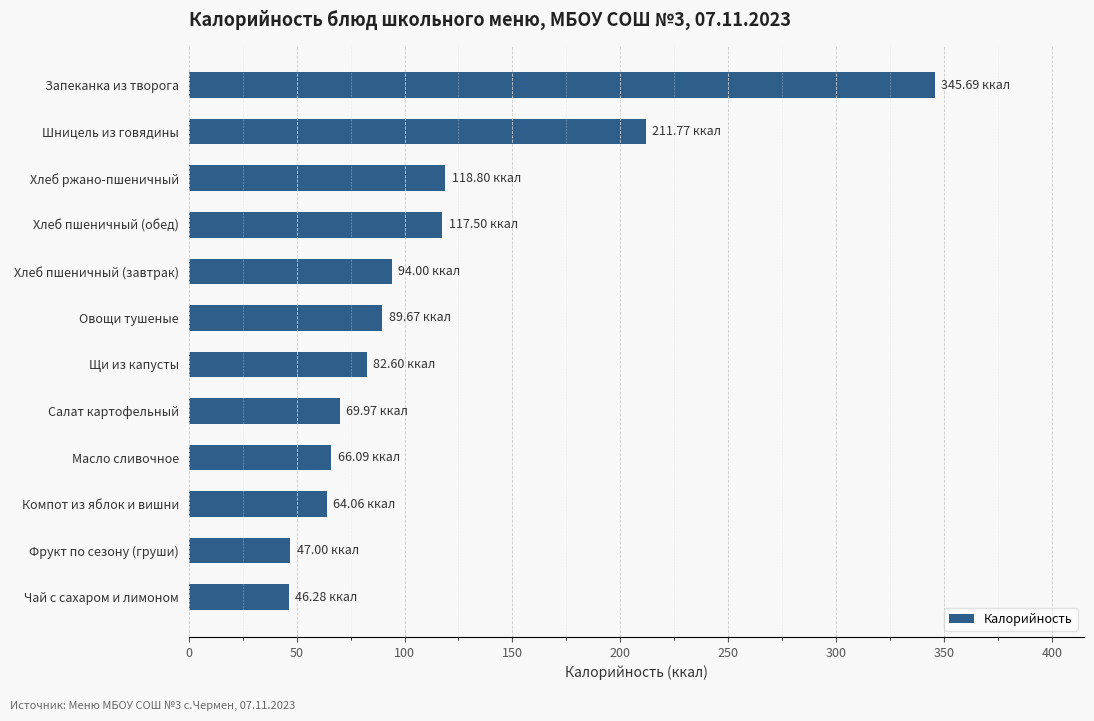

At which label is the value closest to 195?

Шницель из говядины